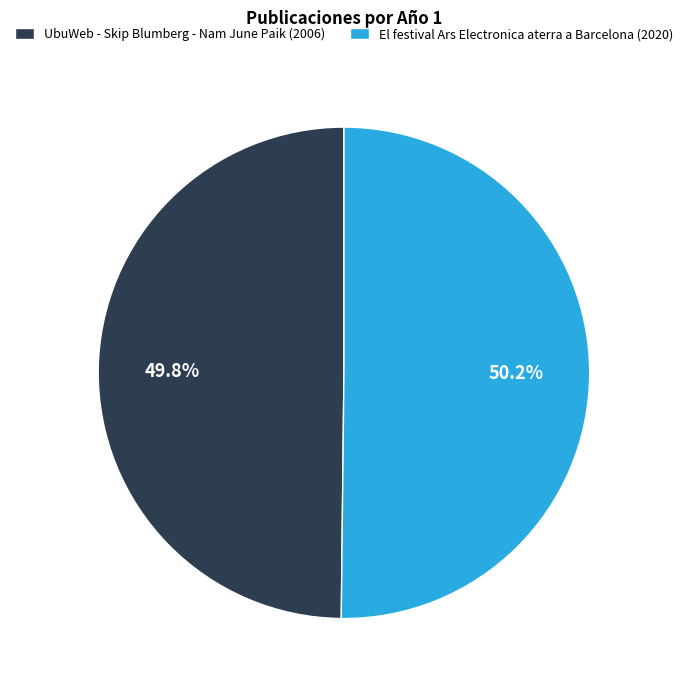

To the nearest percent, what is the combined percentage of El festival Ars Electronica aterra a Barcelona and UbuWeb - Skip Blumberg - Nam June Paik?

100%